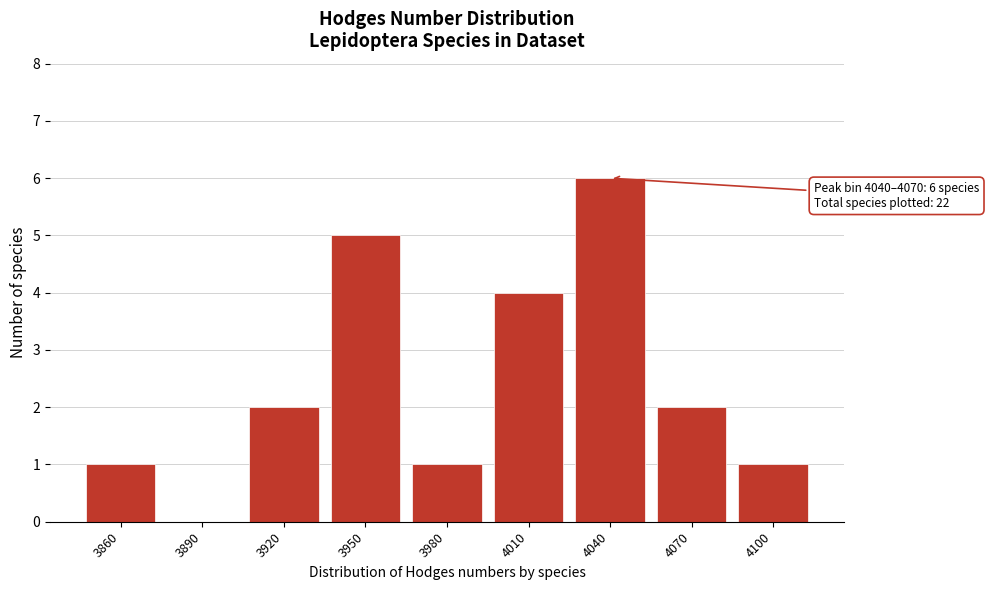

Reading left to right, extract all data points from this chart.

3860=1	3890=0	3920=2	3950=5	3980=1	4010=4	4040=6	4070=2	4100=1